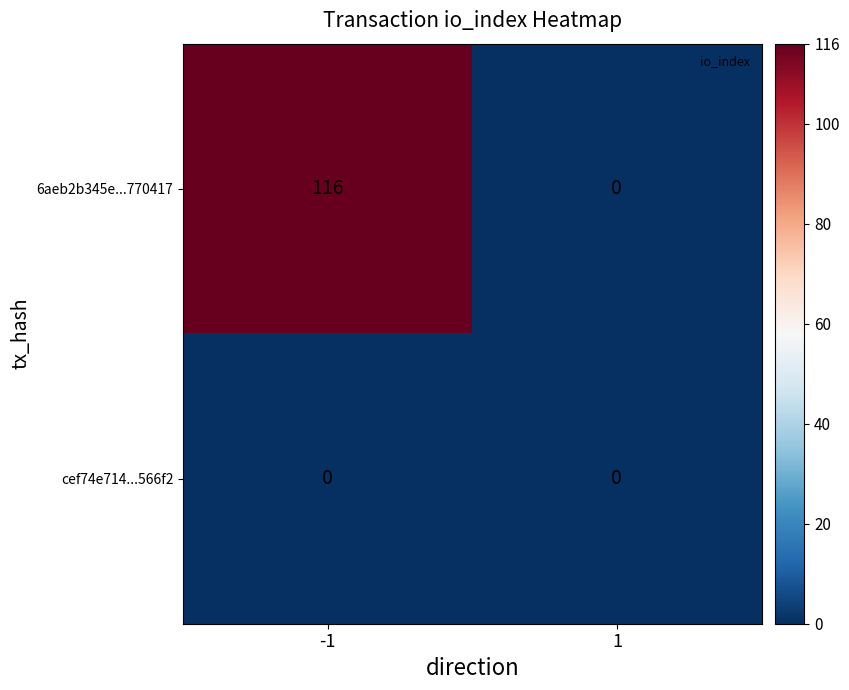

How many distinct data groups are displayed?

2